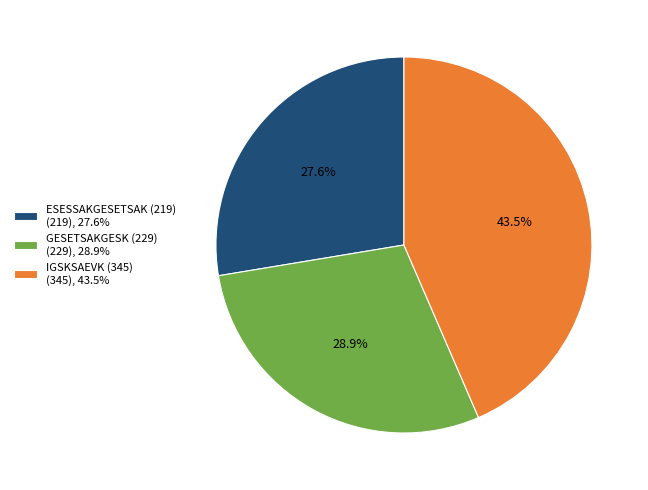

Is there any slice that represents more than half of the pie?

No